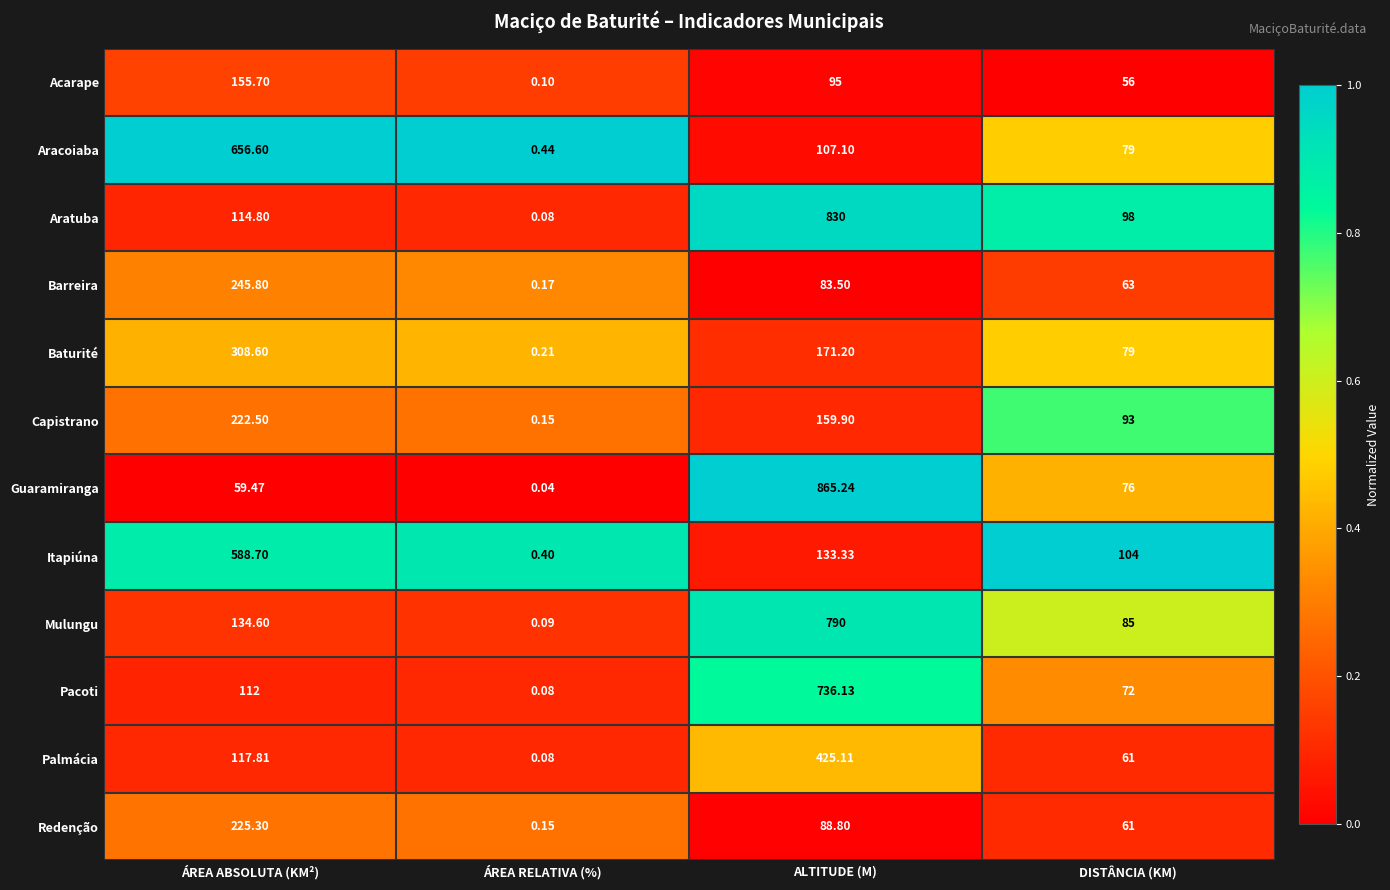

At how many categories does at least one series exceed 0?

4